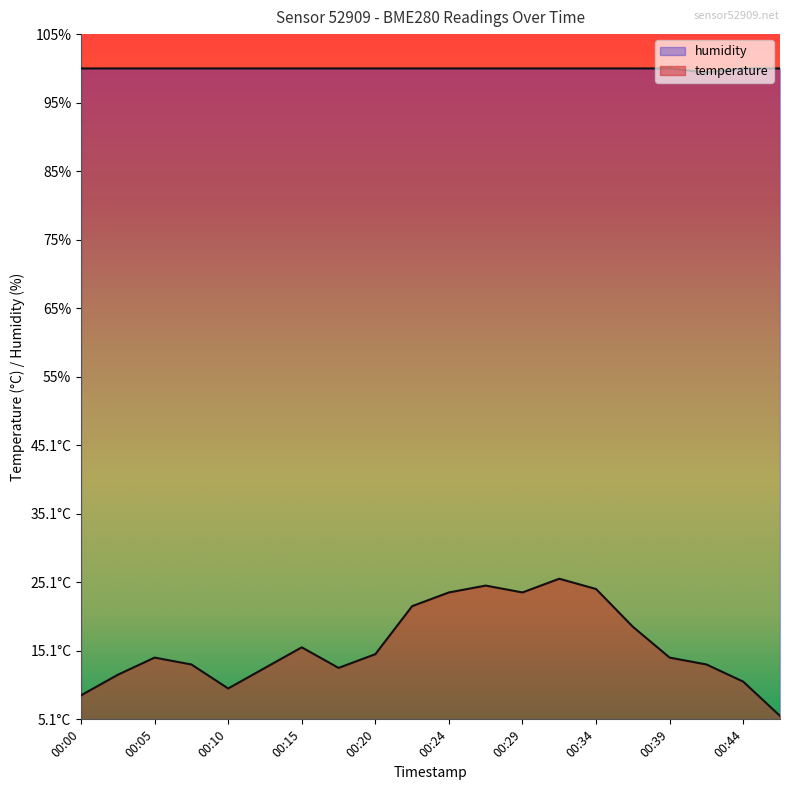

What is the value of the humidity point at the 1st from the left?

100.0